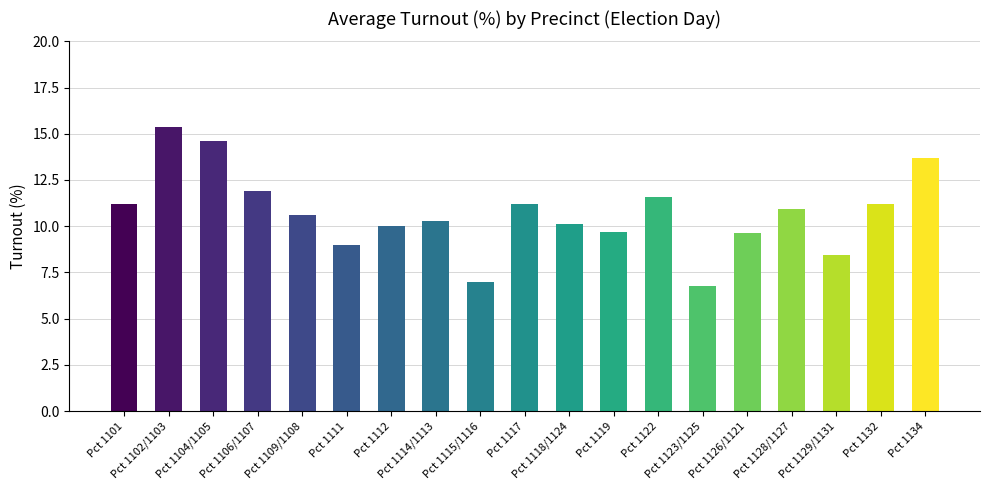

Count the number of data series in this chart.

1